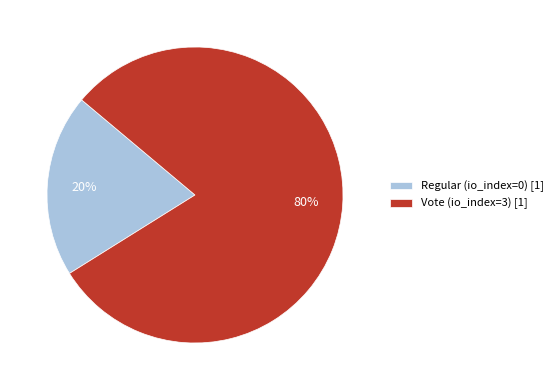

Does any single category account for the majority?

Yes